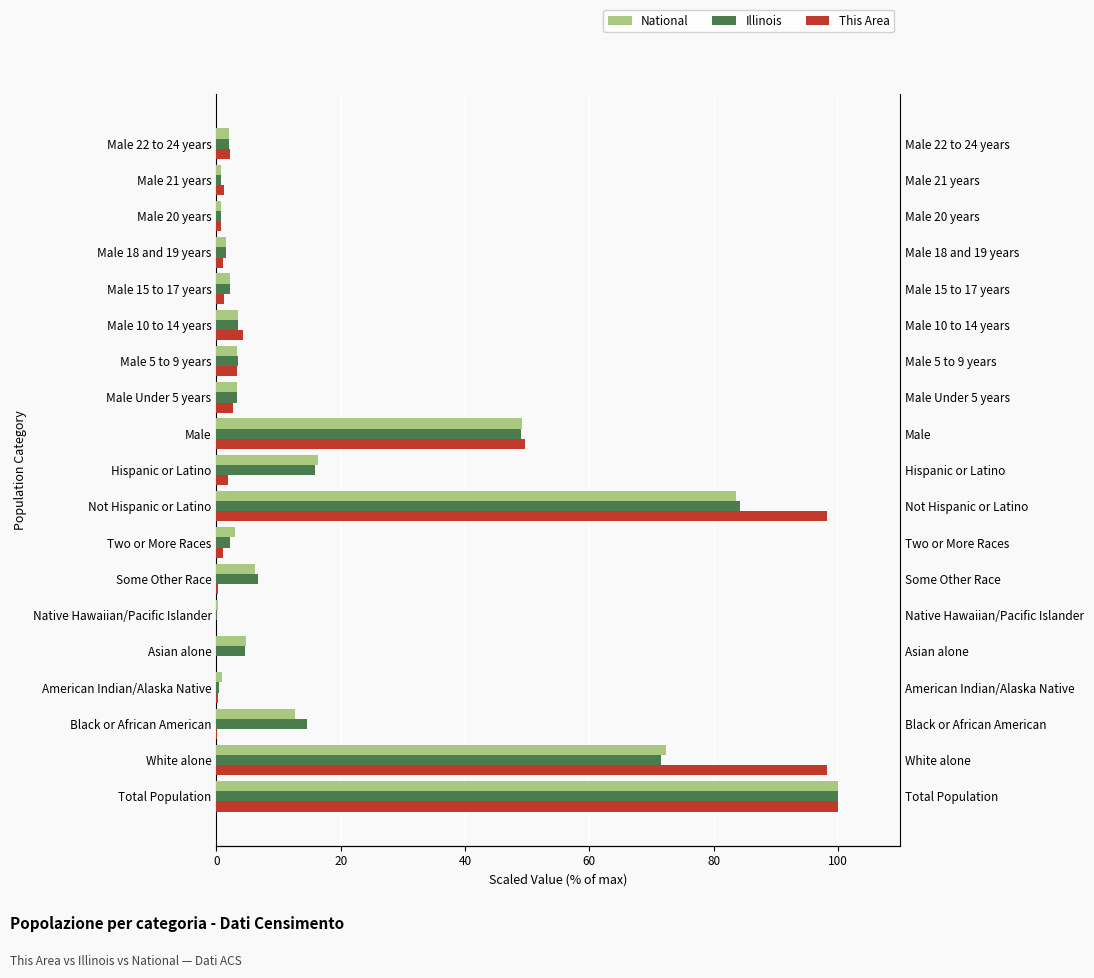

Reading right to left, what are all the values shown in this chart?

National: 2.1	0.7	0.7	1.5	2.2	3.4	3.4	3.3	49.2	16.3	83.7	2.9	6.2	0.2	4.8	0.9	12.6	72.4	100.0
Illinois: 2.1	0.7	0.7	1.5	2.2	3.5	3.4	3.3	49.0	15.8	84.2	2.3	6.7	0.0	4.6	0.3	14.5	71.5	100.0
This Area: 2.1	1.2	0.7	1.0	1.2	4.3	3.3	2.6	49.6	1.8	98.2	1.0	0.3	0.0	0.0	0.3	0.2	98.2	100.0